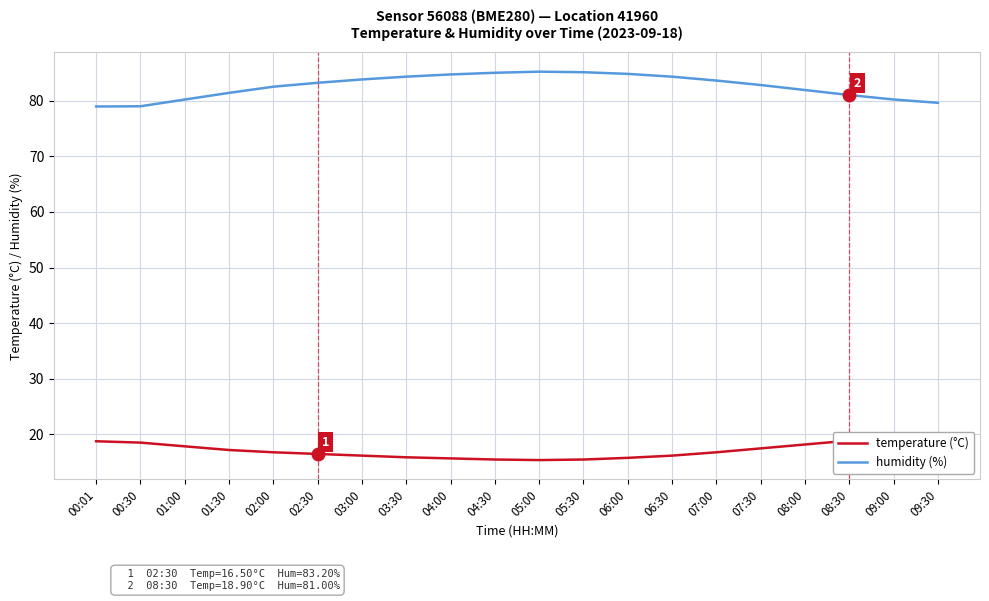

True or false: temperature (°C) has more than 1 points higher than both neighbors.

False